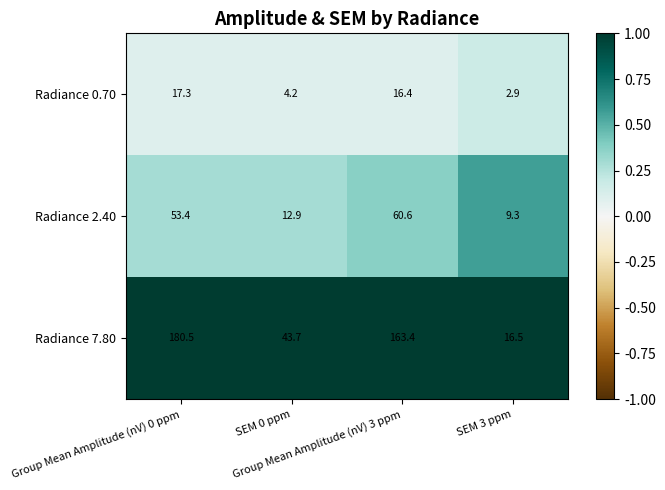

What is the difference between the maximum and minimum values in the Radiance 2.40 series?

51.3